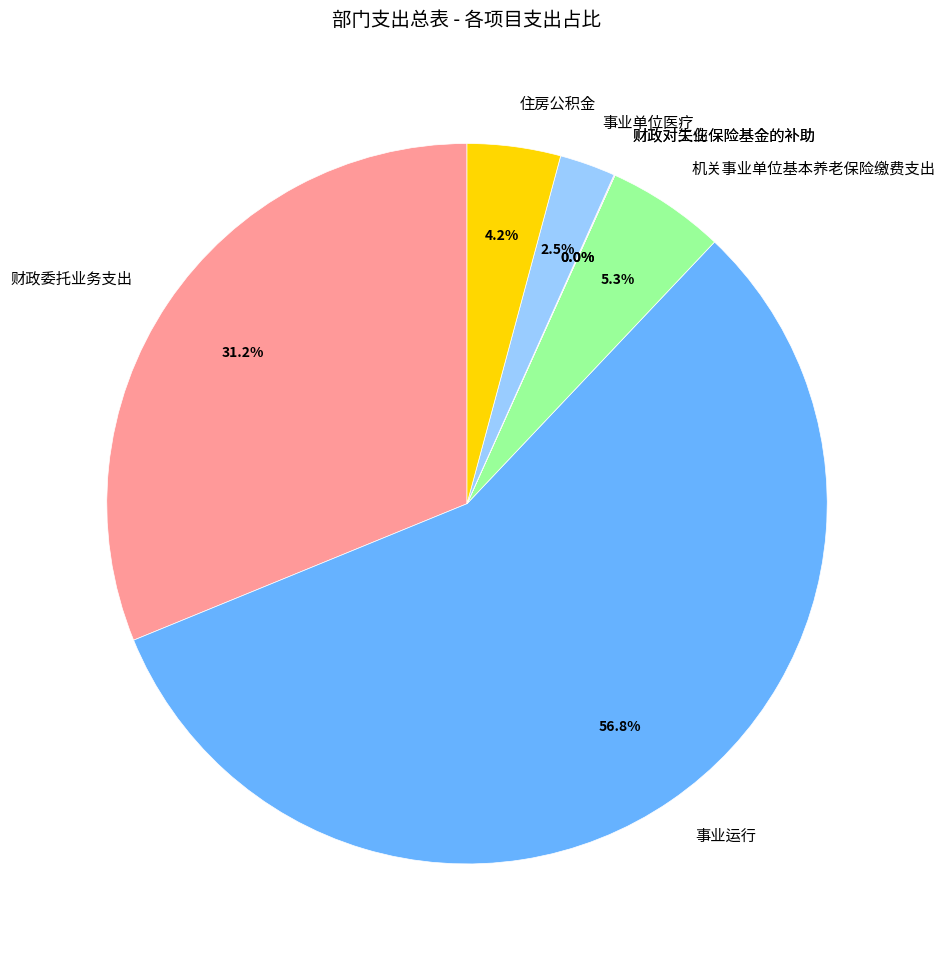

Which category accounts for the majority?

事业运行